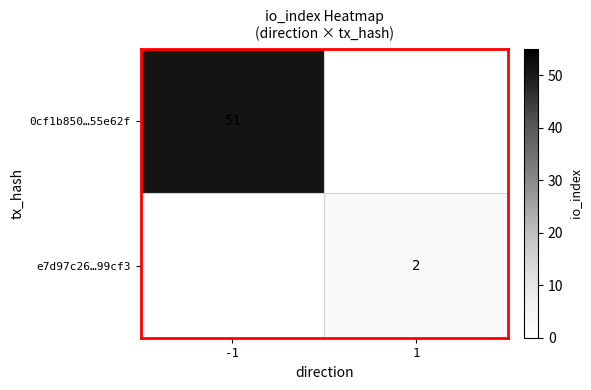

The value of 0cf1b850…55e62f at -1 is 51. True or false?

True